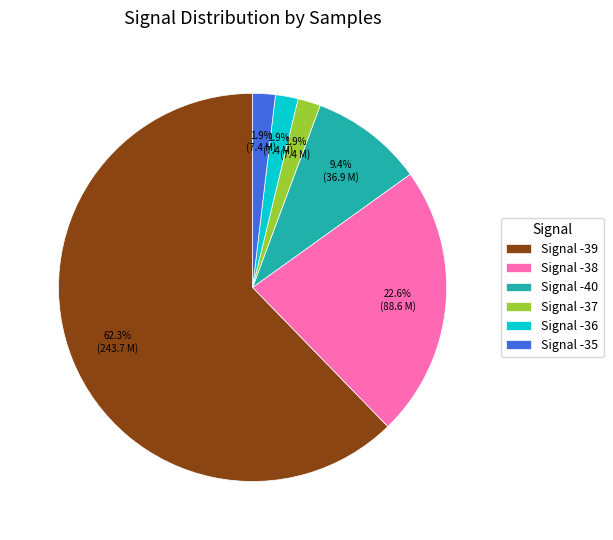

What portion of the pie excludes Signal -39?

37.7%